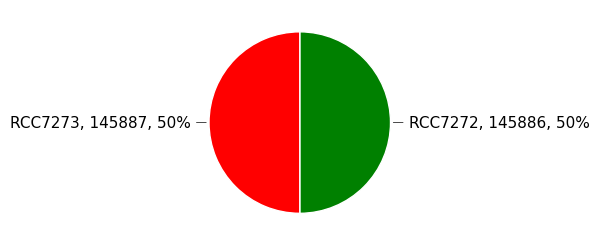

What is the ratio of the value at RCC7272 to the value at RCC7273?

1.0